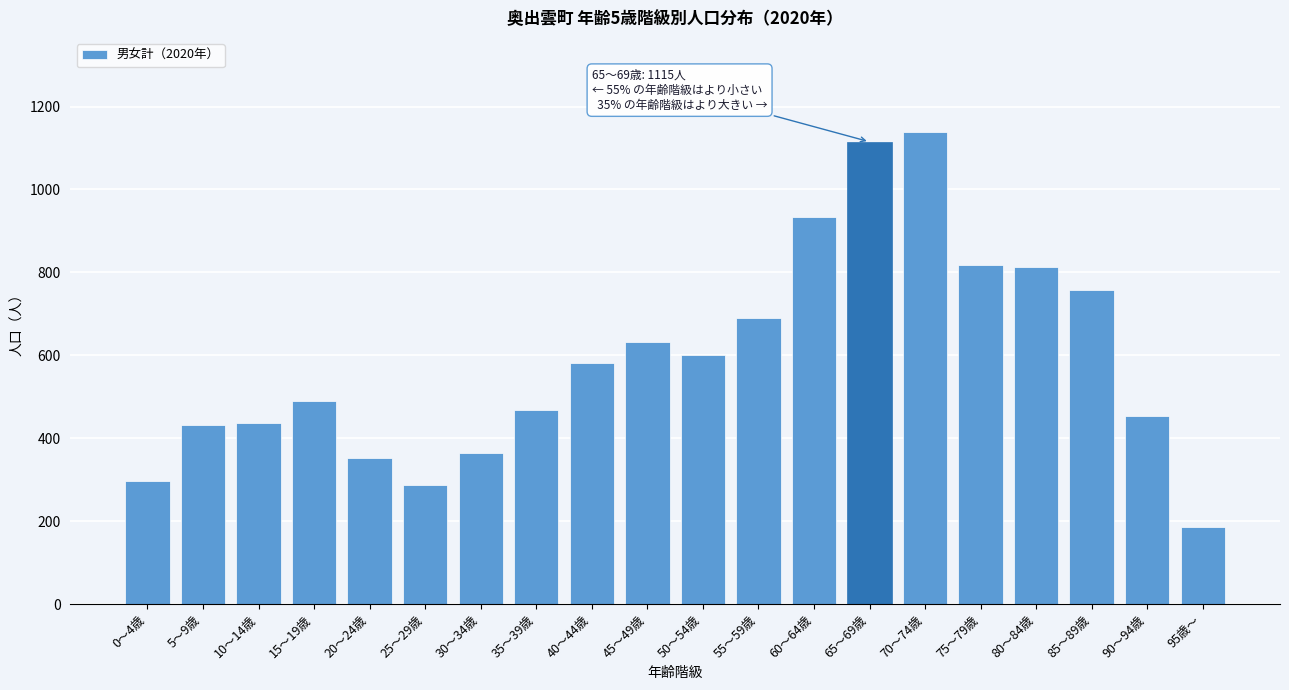

What is the difference between the second highest and second lowest values?

829